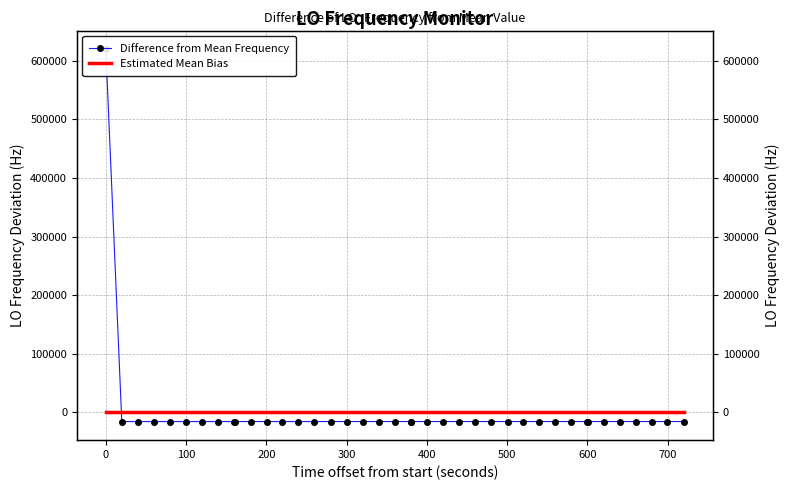

The value of Difference from Mean Frequency at 22 is -6795.9. True or false?

False